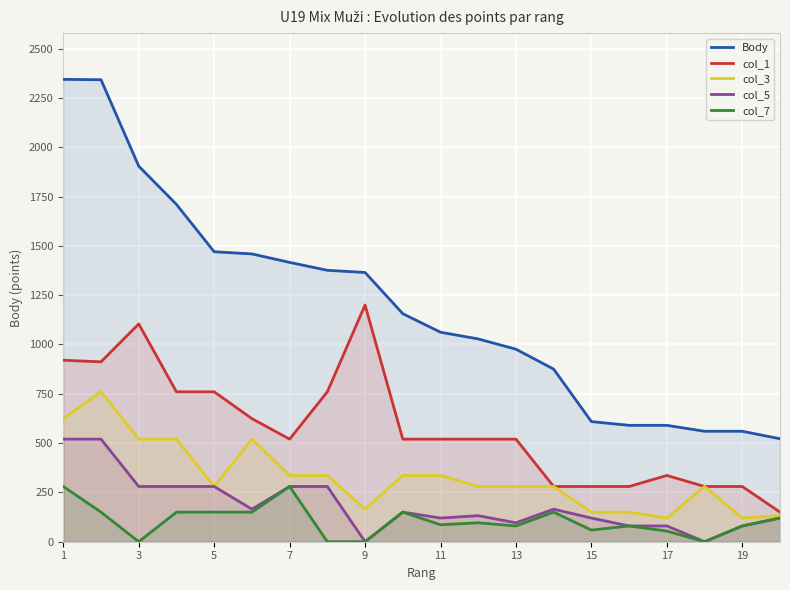

What is the highest value of the col_7 series?

280